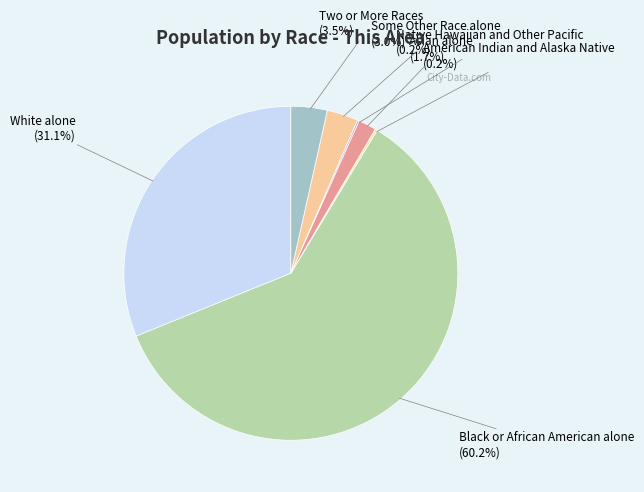

To the nearest percent, what is the average slice percentage?

14%